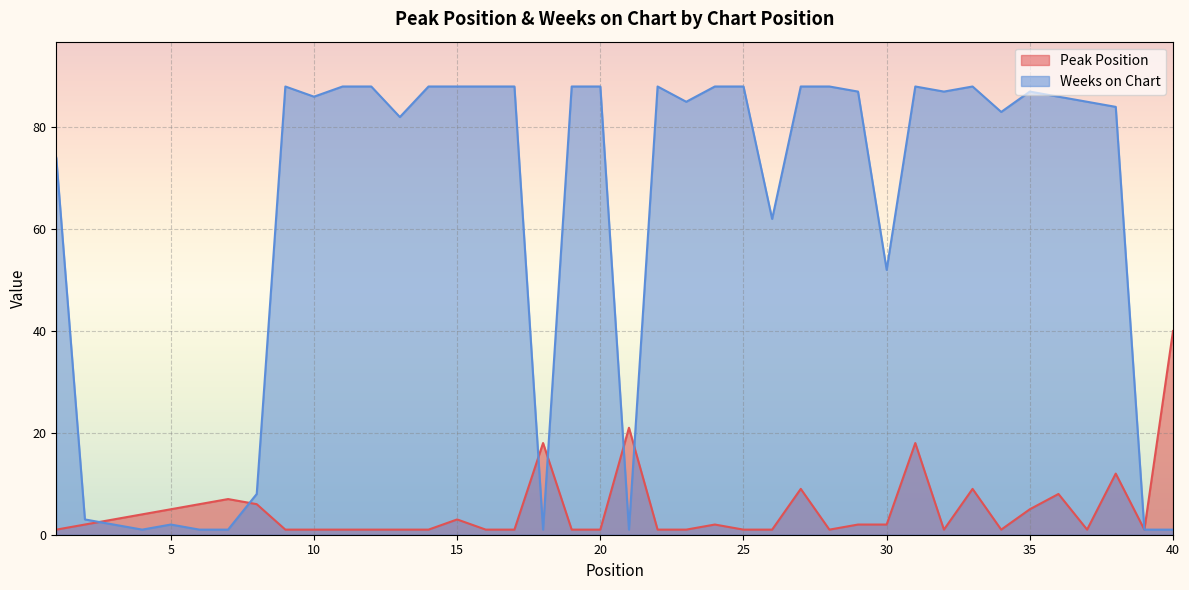

Where do Peak Position and Weeks on Chart first cross each other?

2 and 3